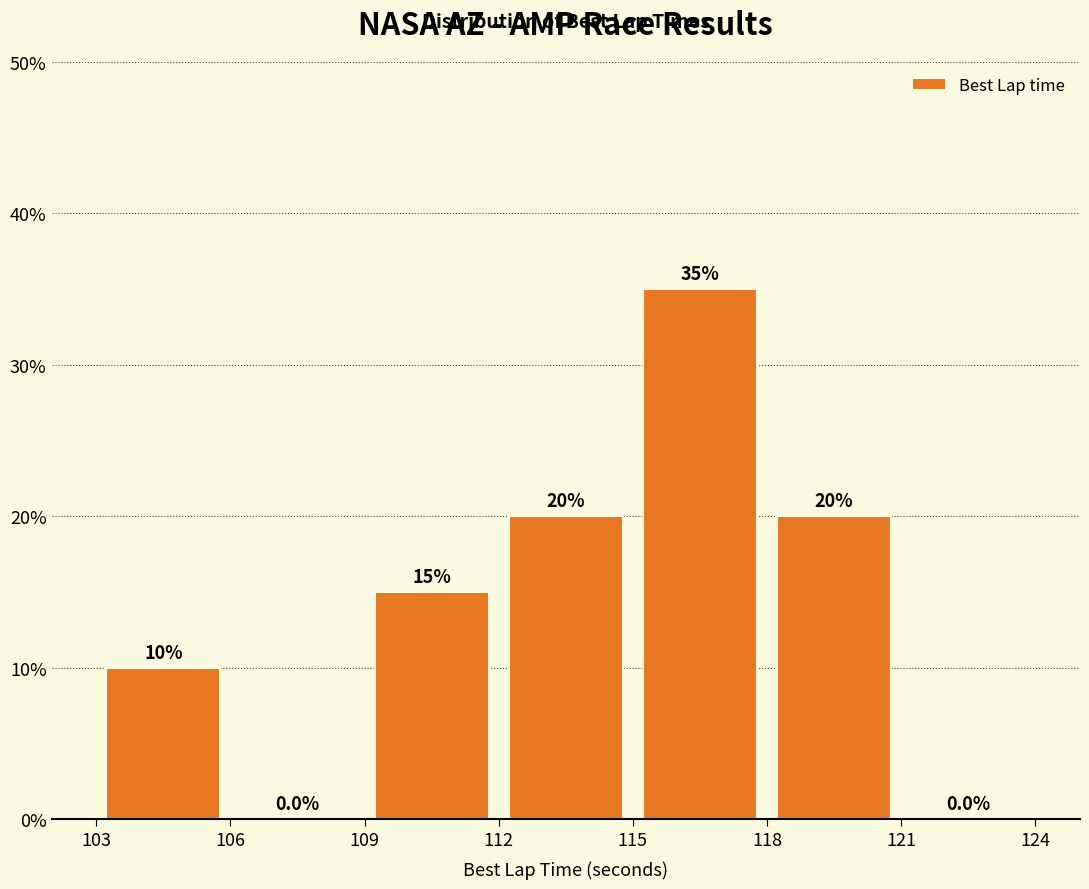

What is the height of the bar covering 109 to 112 on the x-axis?

15.0